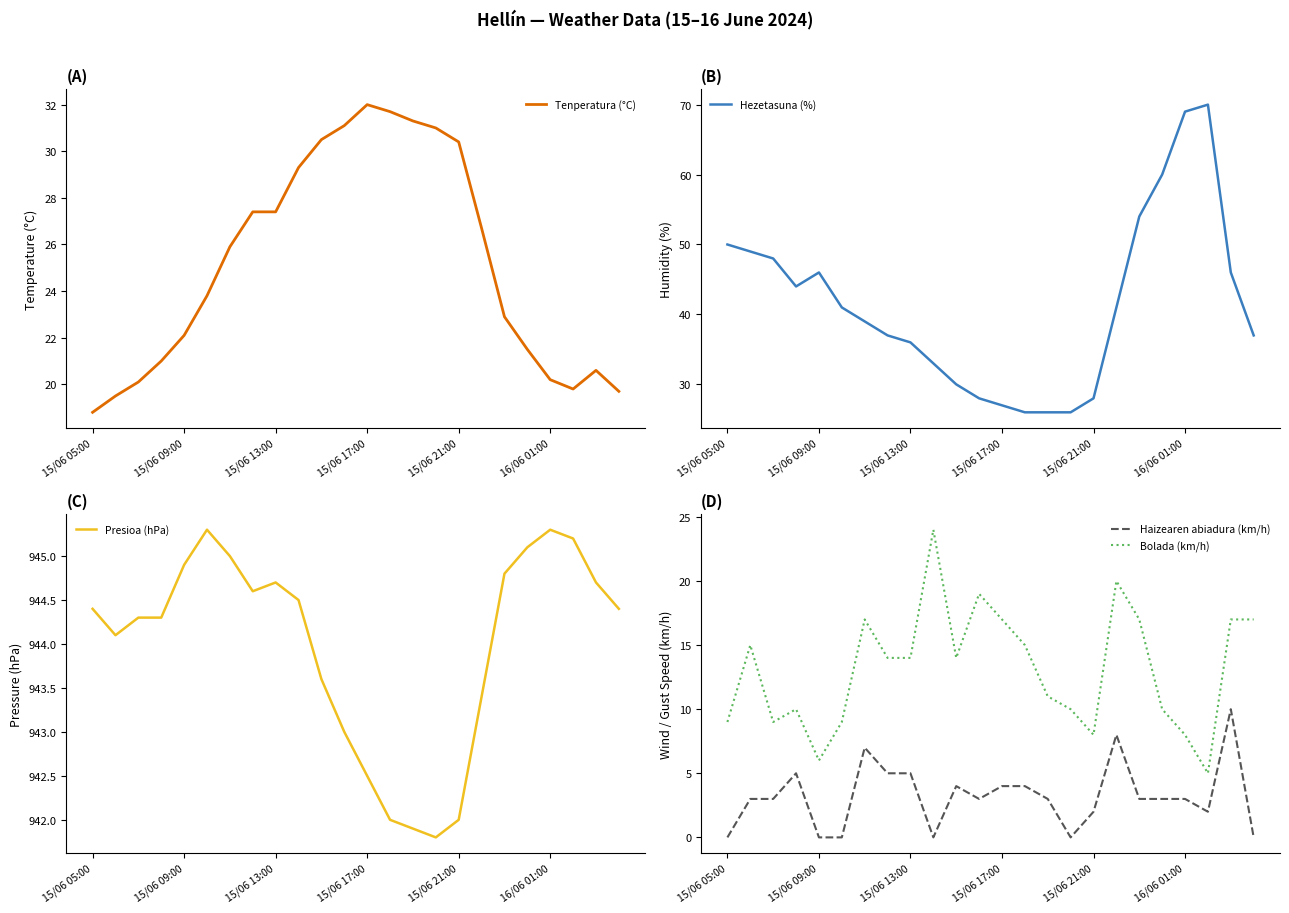

How many values in Haizearen abiadura (km/h) are above zero?

18